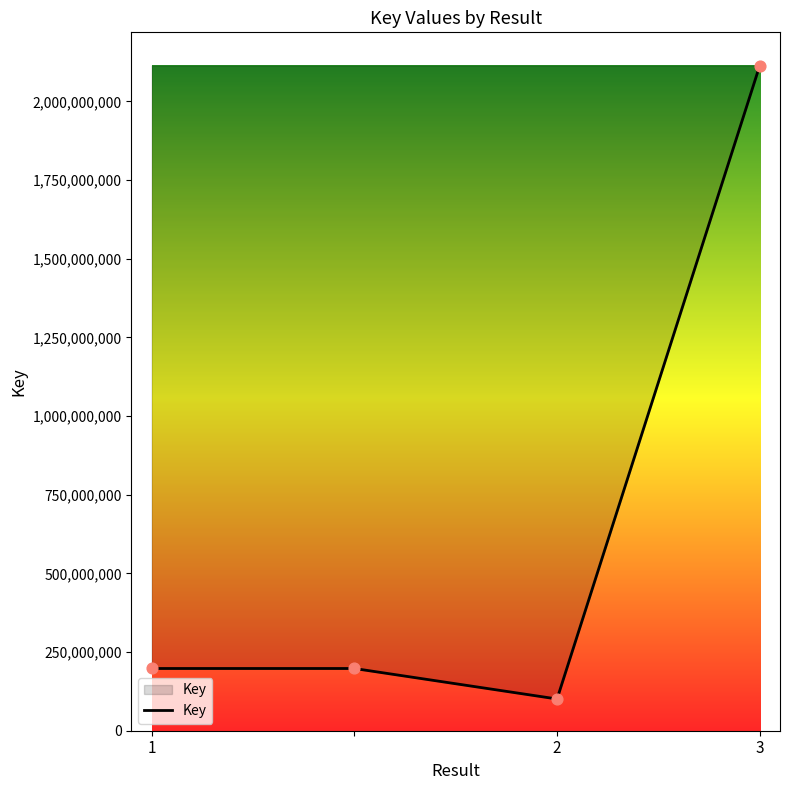

True or false: the data has more than 2 interior local peaks.

False